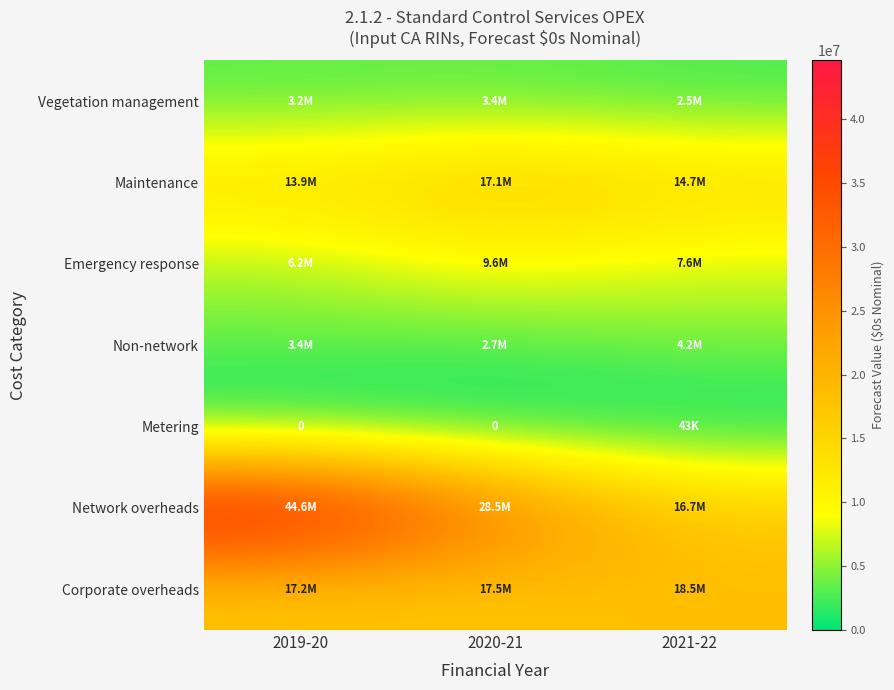

What is the lowest value of the Corporate overheads series?

17199695.5